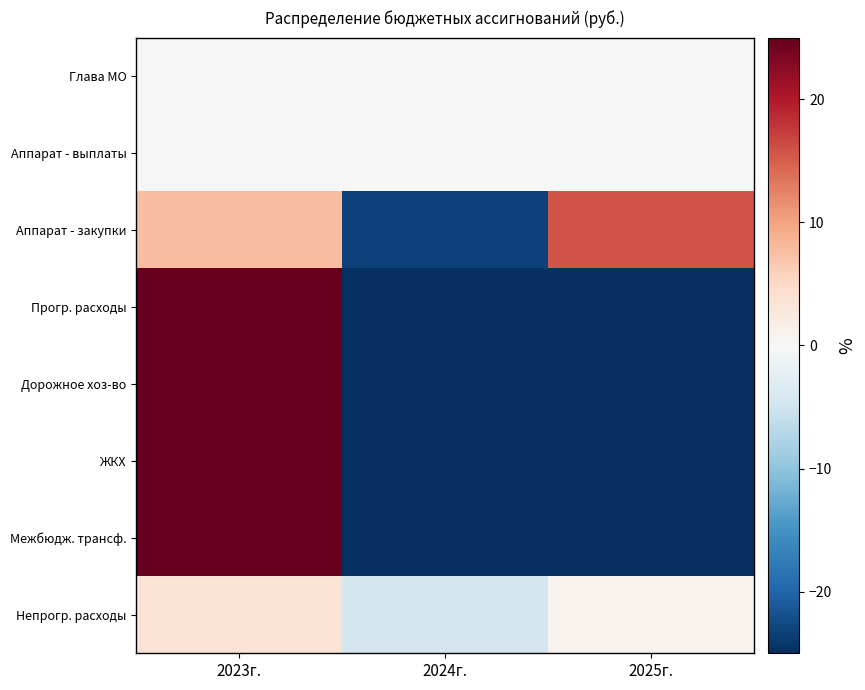

What is the maximum value shown in the chart?

200.0